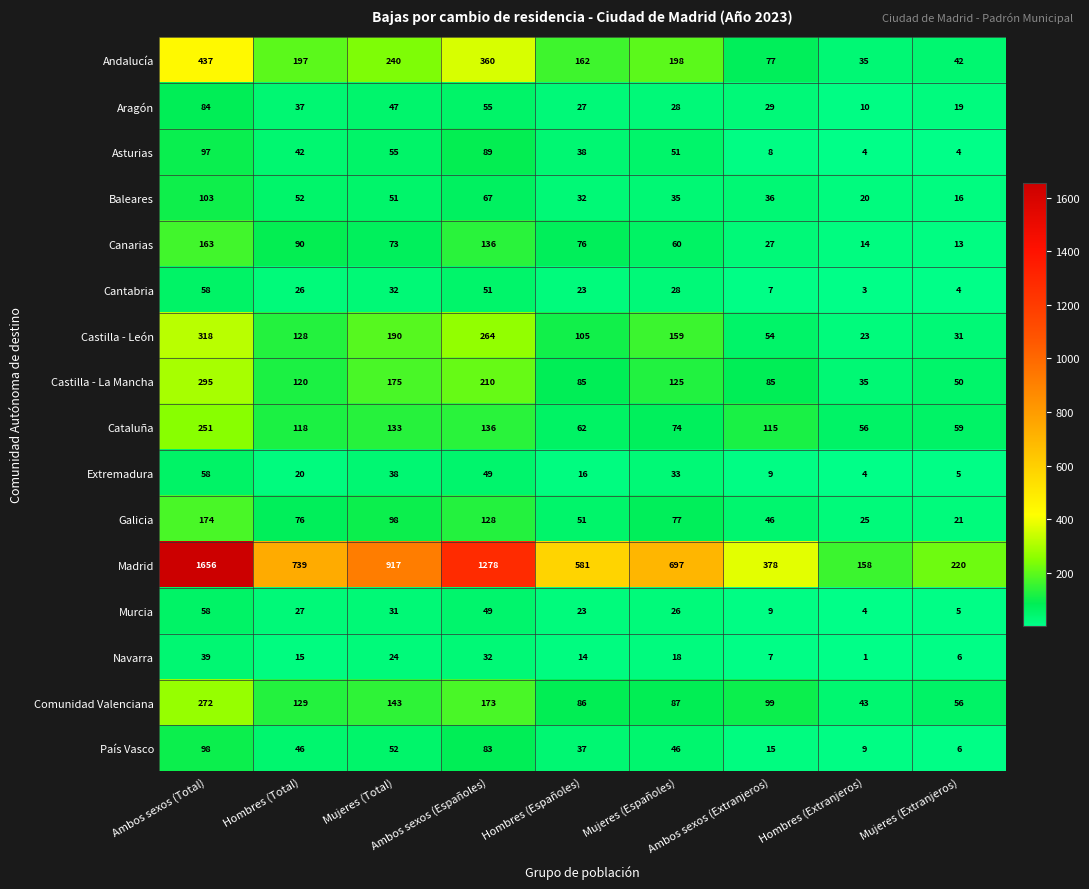

What is the maximum value for Cantabria?

58